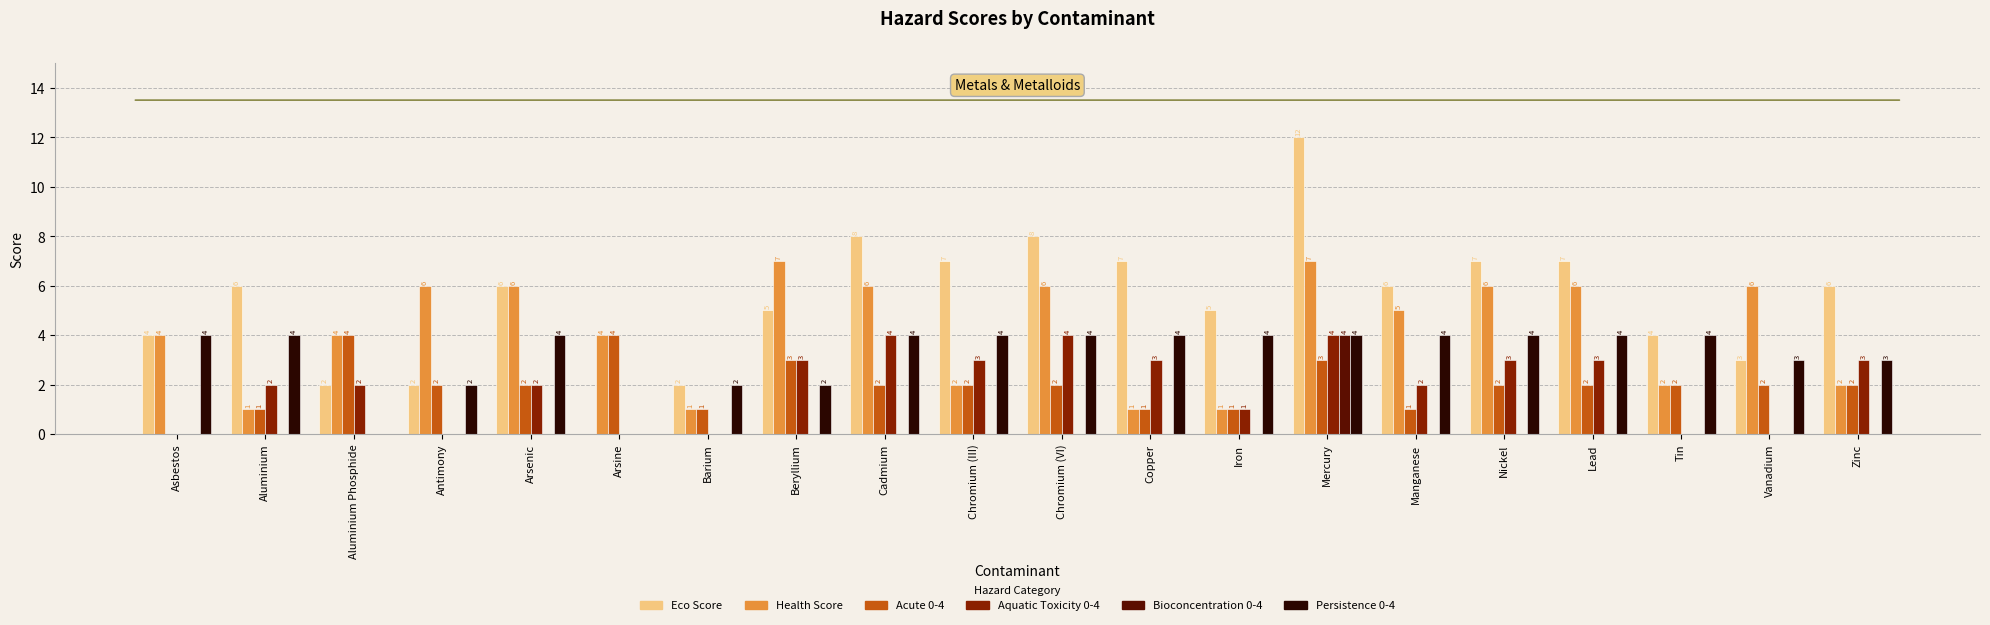

Is the value of Aquatic Toxicity 0-4 at Lead greater than the value of Acute 0-4 at Iron?

Yes